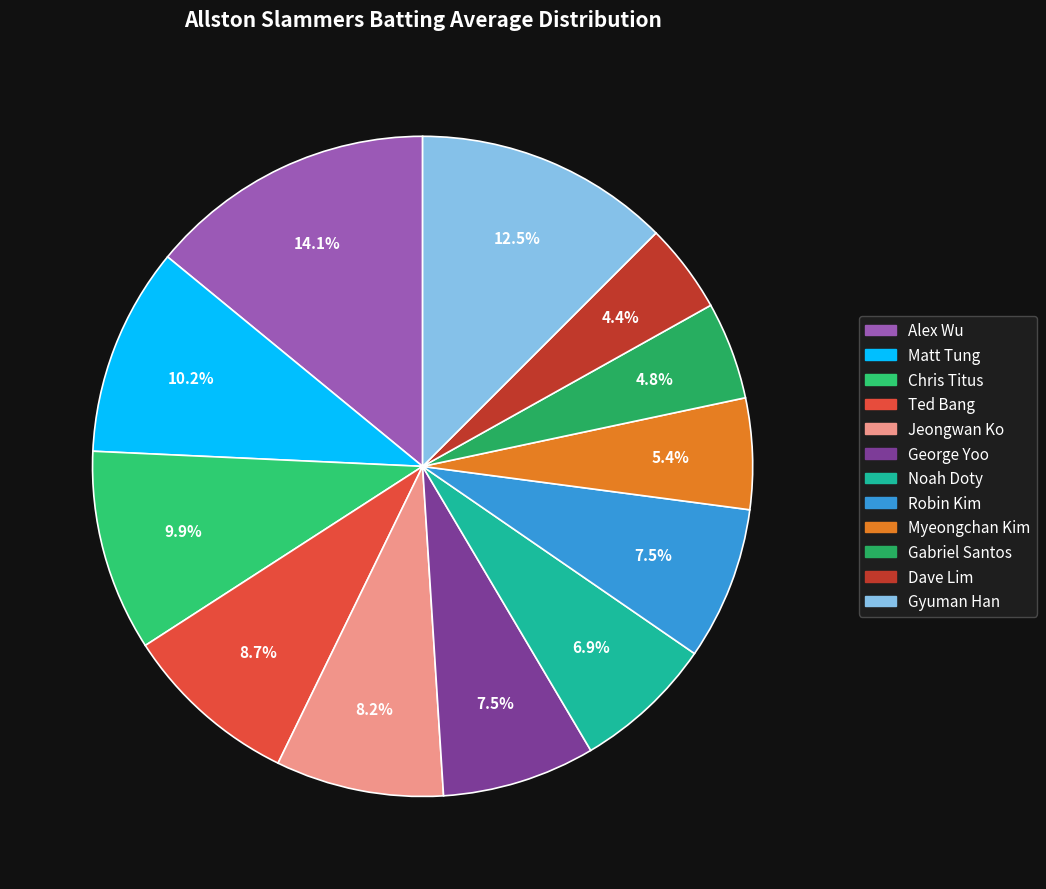

Is there any slice that represents more than half of the pie?

No